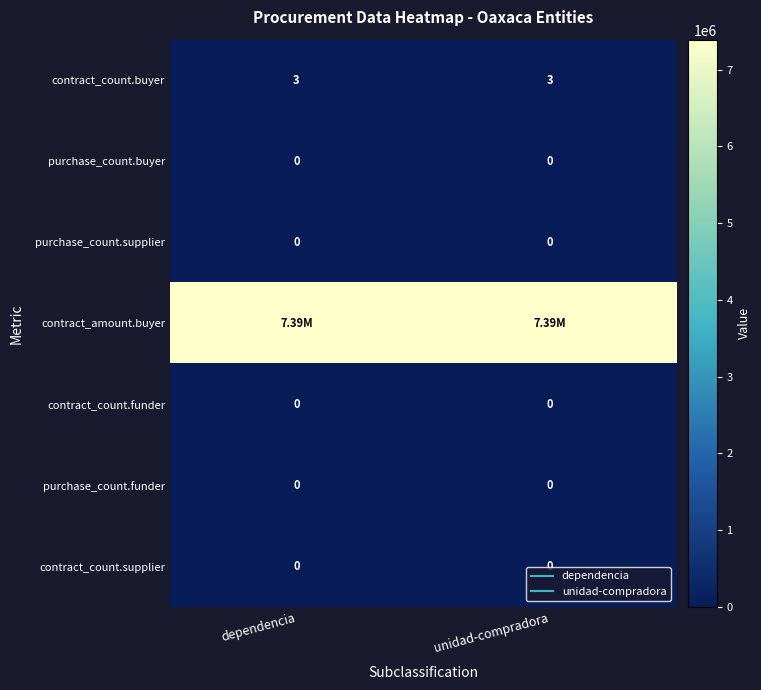

Which has a higher value, unidad-compradora or dependencia?

unidad-compradora